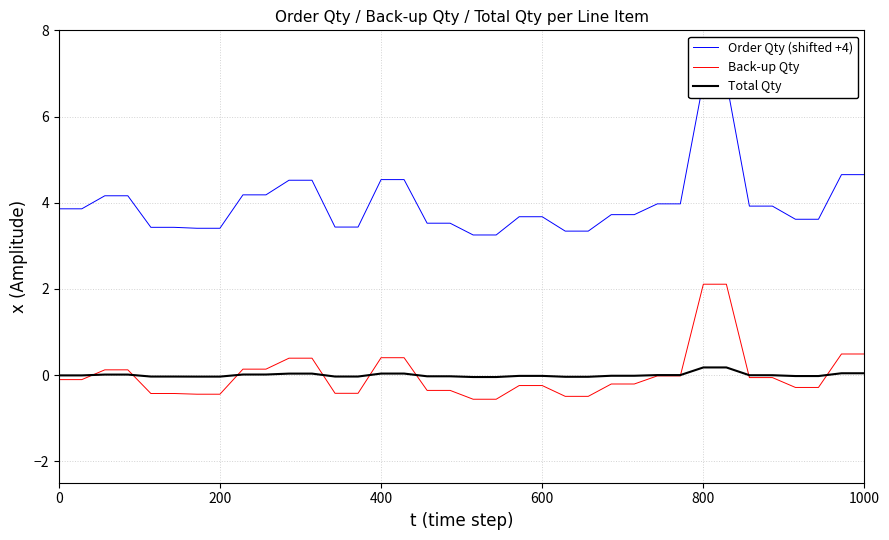

How many data points does each series have?

36